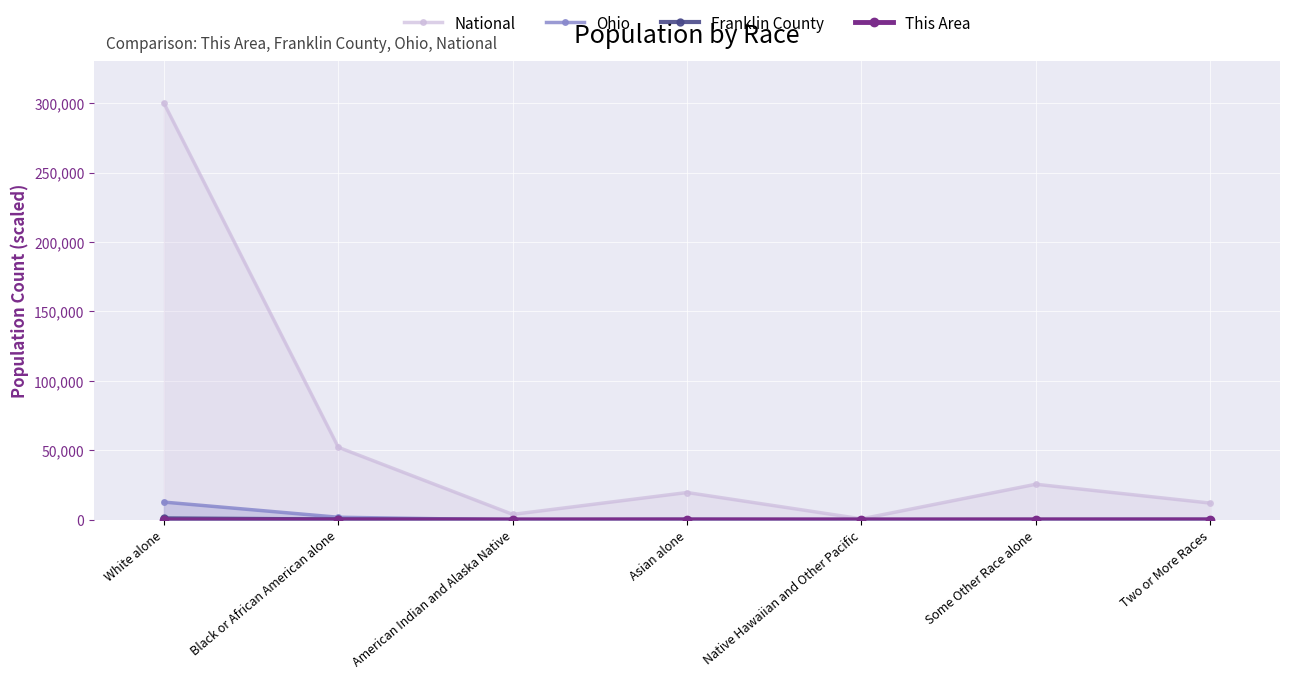

True or false: This Area and Ohio intersect in this chart.

False